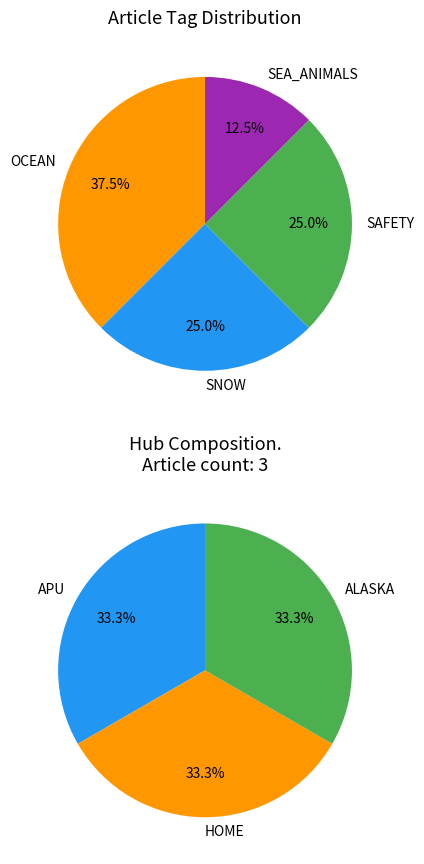

What is the difference between the highest and lowest values at Humpback Whale Article?

1